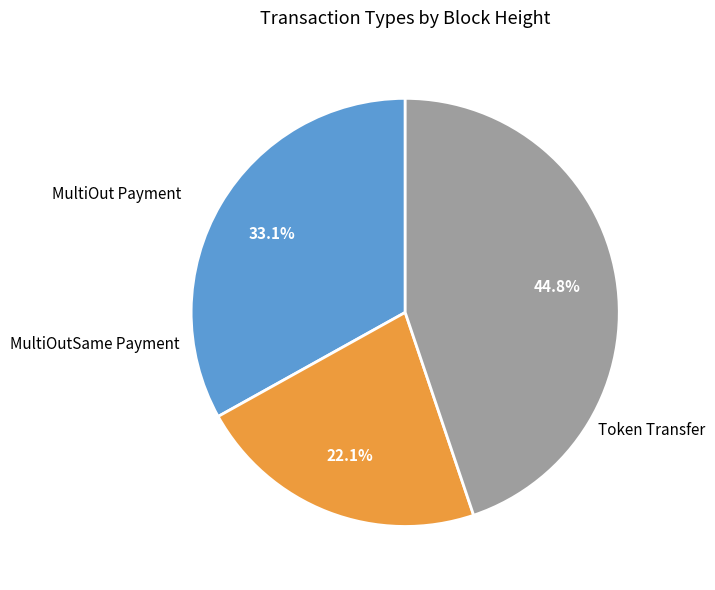

Is there a majority slice in this chart?

No